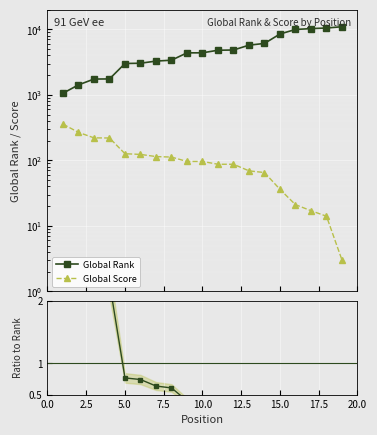

Which series changed the most between 6 and 7?

Global Rank